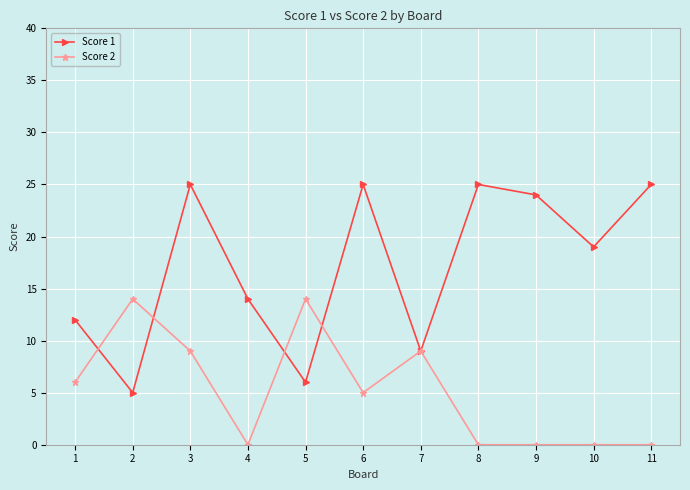

Where is the first local maximum for Score 1?

3